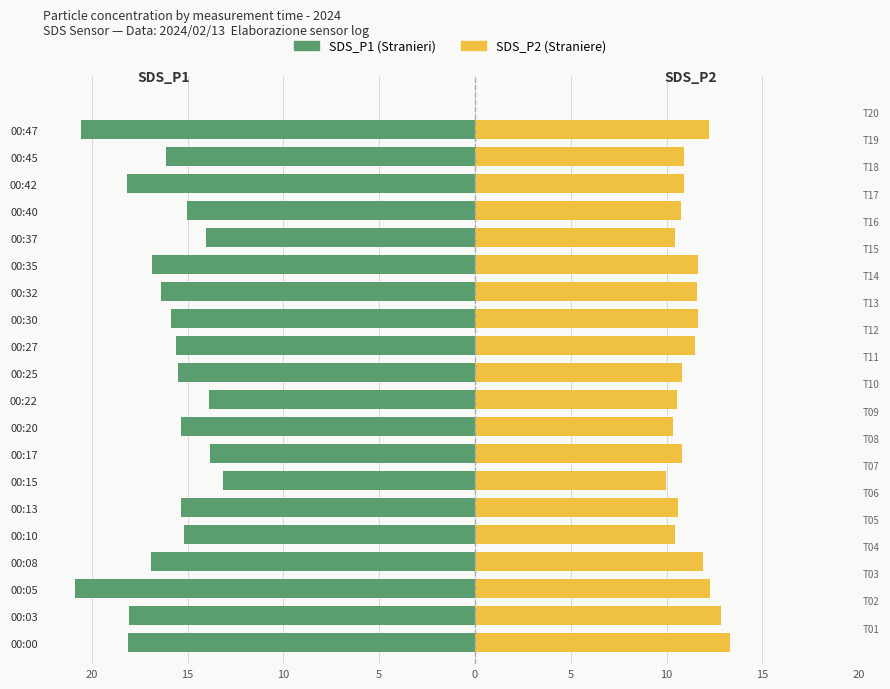

Read the Straniere value at 00:20.

10.3